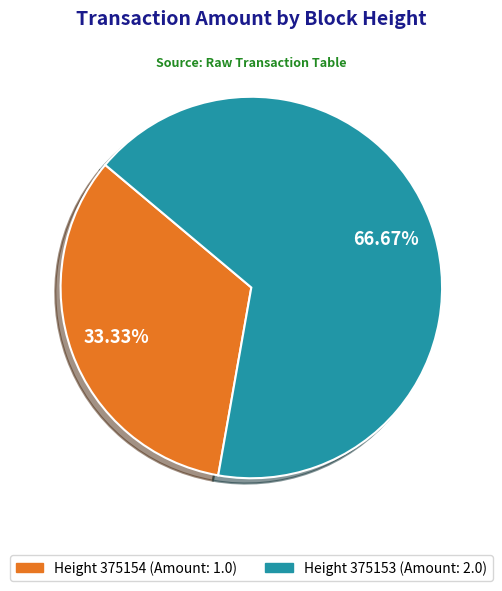

Does any single category account for the majority?

Yes